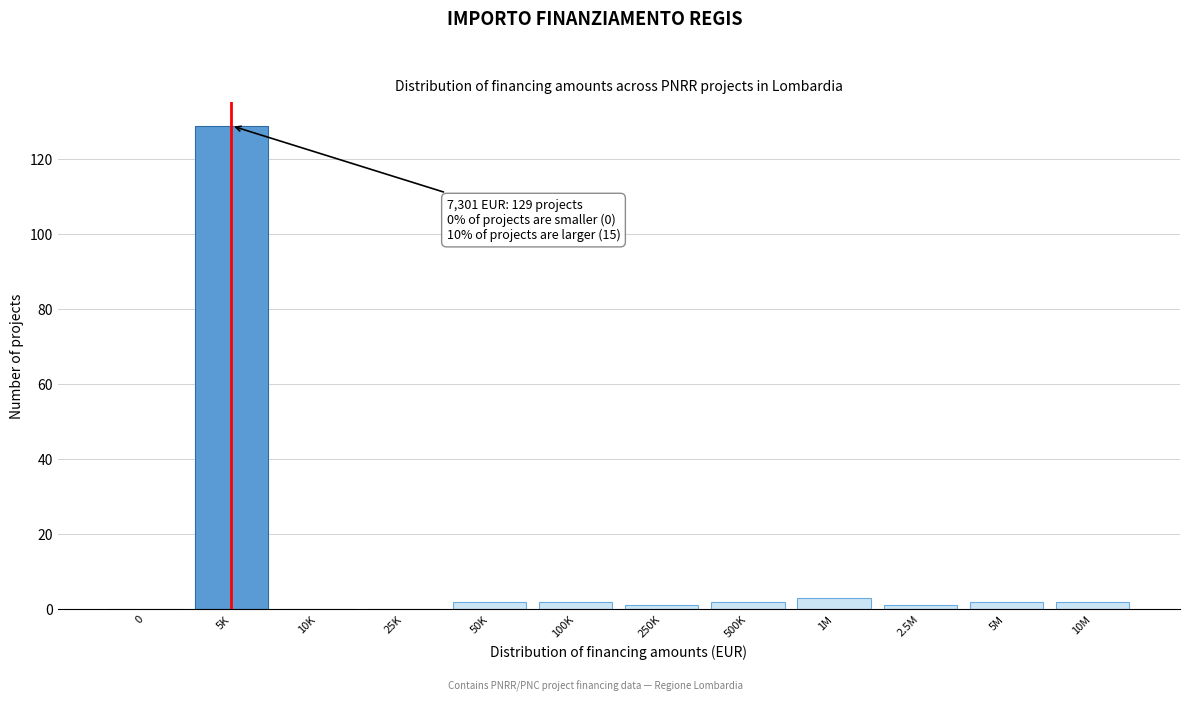

Reading left to right, list all the values displayed in this chart.

0=0	5K=129	10K=0	25K=0	50K=2	100K=2	250K=1	500K=2	1M=3	2.5M=1	5M=2	10M=2